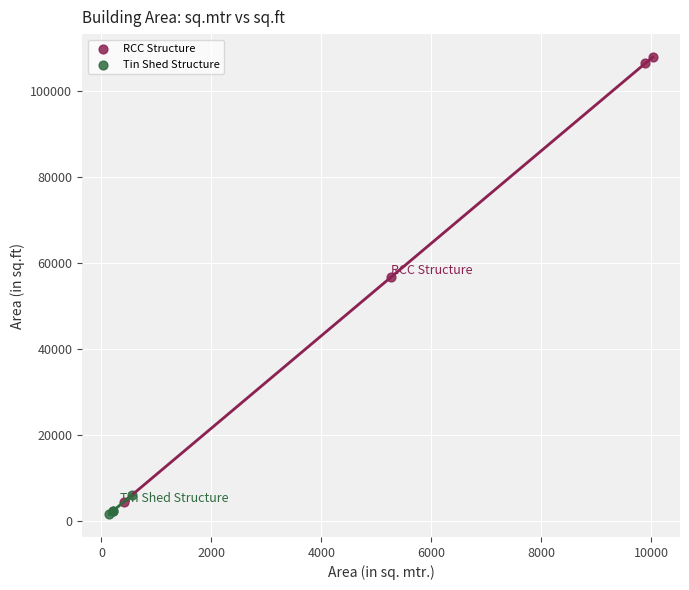

Which series has the widest spread of Y values?

RCC Structure